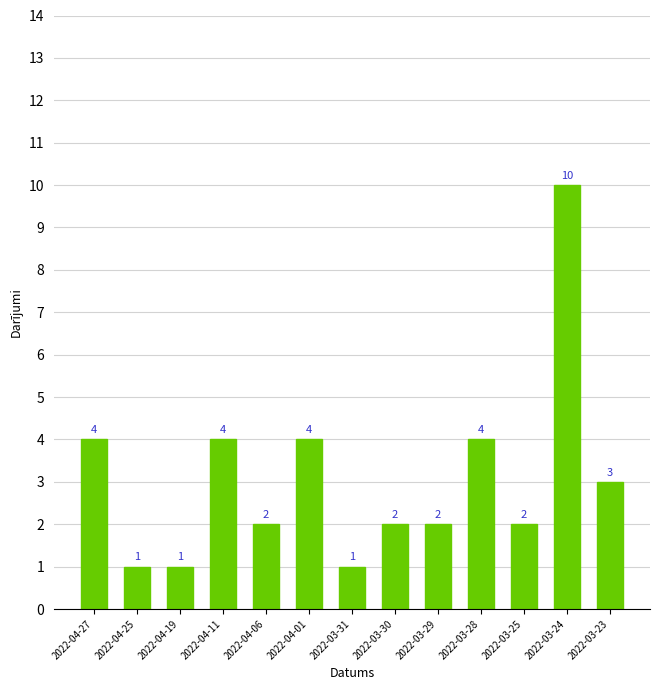

Reading right to left, what are all the values shown in this chart?

3	10	2	4	2	2	1	4	2	4	1	1	4